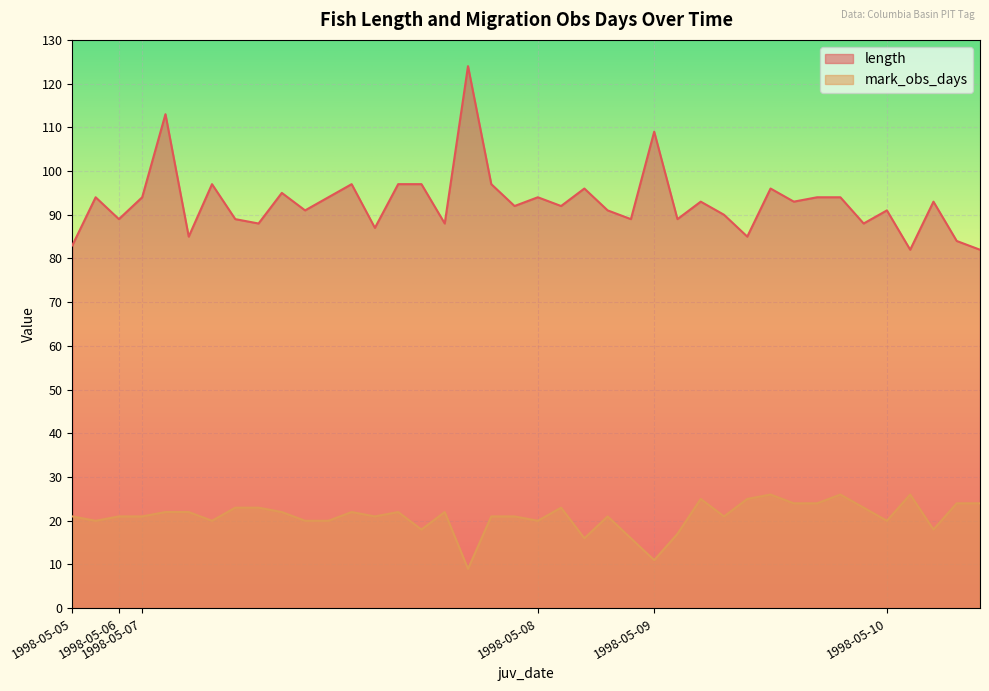

Reading right to left, what are all the values shown in this chart?

length: 82	84	93	82	91	88	94	94	93	96	85	90	93	89	109	89	91	96	92	94	92	97	124	88	97	97	87	97	94	91	95	88	89	97	85	113	94	89	94	83
mark_obs_days: 24	24	18	26	20	23	26	24	24	26	25	21	25	17	11	16	21	16	23	20	21	21	9	22	18	22	21	22	20	20	22	23	23	20	22	22	21	21	20	21